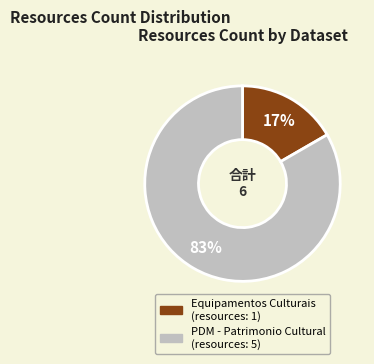

Does any single category account for the majority?

Yes